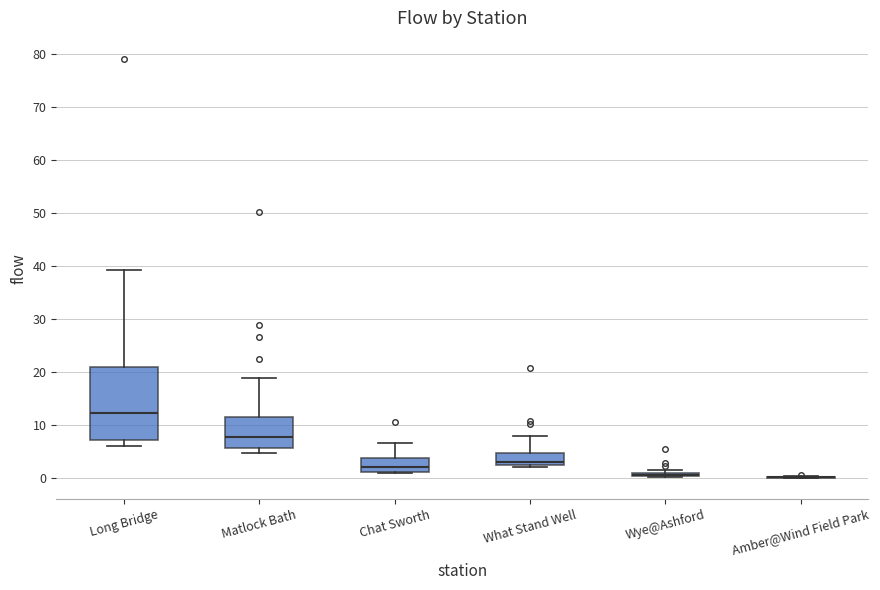

Reading left to right, read every box against the y-axis: the position of its median line, the range the box covers, and the ends of its whiskers. The values are not printed on the chart, so give them approximately, as read against the axis.

Long Bridge: median 12, box 7 to 21, whiskers 6 to 39
Matlock Bath: median 8, box 6 to 12, whiskers 5 to 19
Chat Sworth: median 2, box 1 to 4, whiskers 1 to 7
What Stand Well: median 3, box 2 to 5, whiskers 2 to 8
Wye@Ashford: box collapsed to a line at 0, whiskers 0 to 2
Amber@Wind Field Park: box collapsed to a line at 0, whiskers 0 to 0